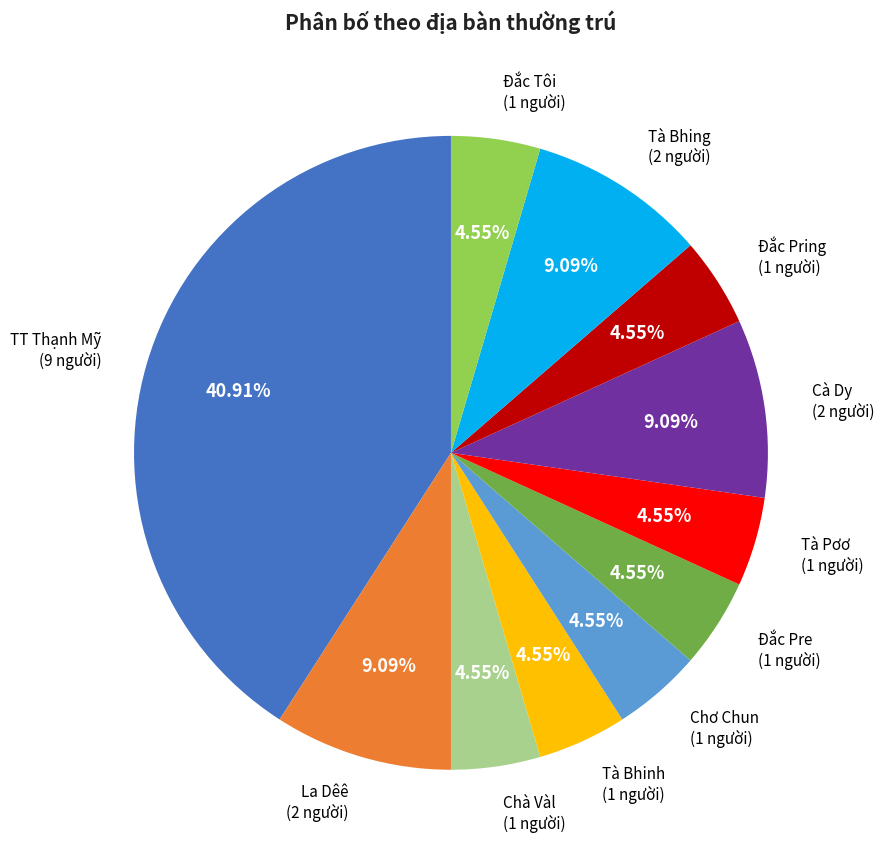

Does any single category account for the majority?

No